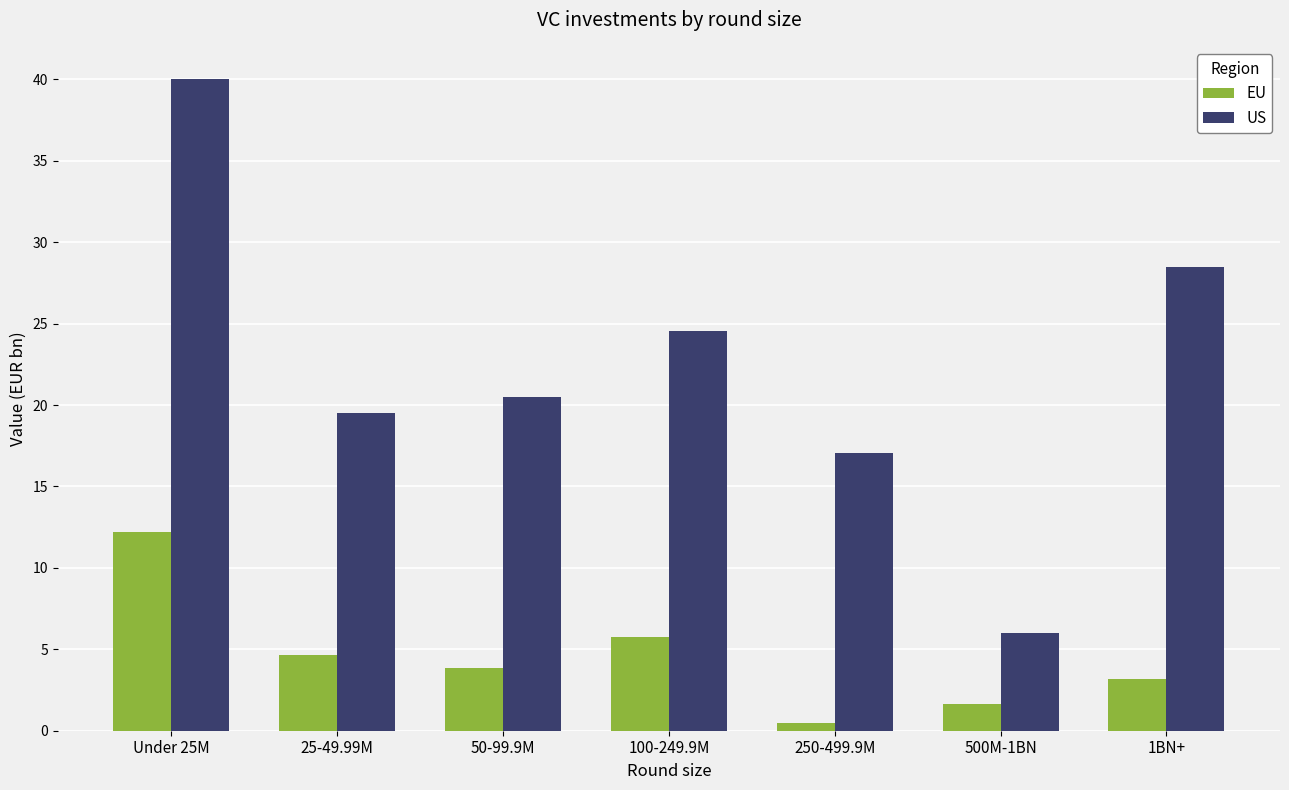

Reading left to right, what are all the values shown in this chart?

EU: Under 25M=12.2	25-49.99M=4.6	50-99.9M=3.9	100-249.9M=5.8	250-499.9M=0.5	500M-1BN=1.6	1BN+=3.2
US: Under 25M=40.0	25-49.99M=19.5	50-99.9M=20.5	100-249.9M=24.6	250-499.9M=17.1	500M-1BN=6.0	1BN+=28.5